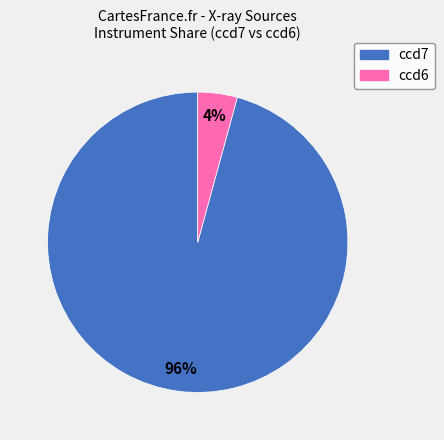

Is there a majority slice in this chart?

Yes